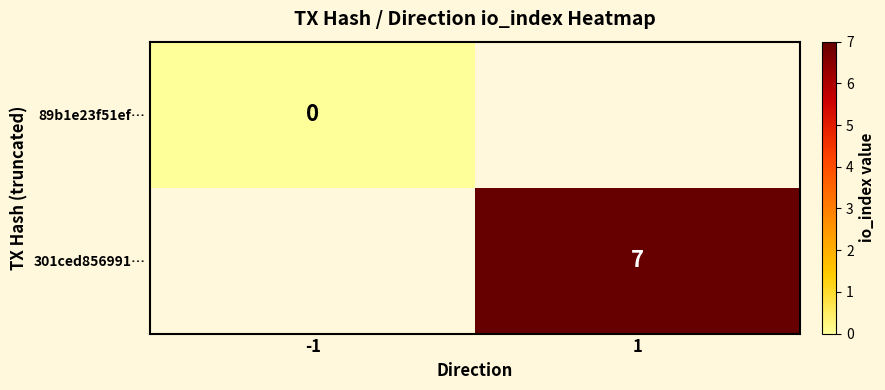

True or false: 301ced856991… has a value of 7 at 1.

True